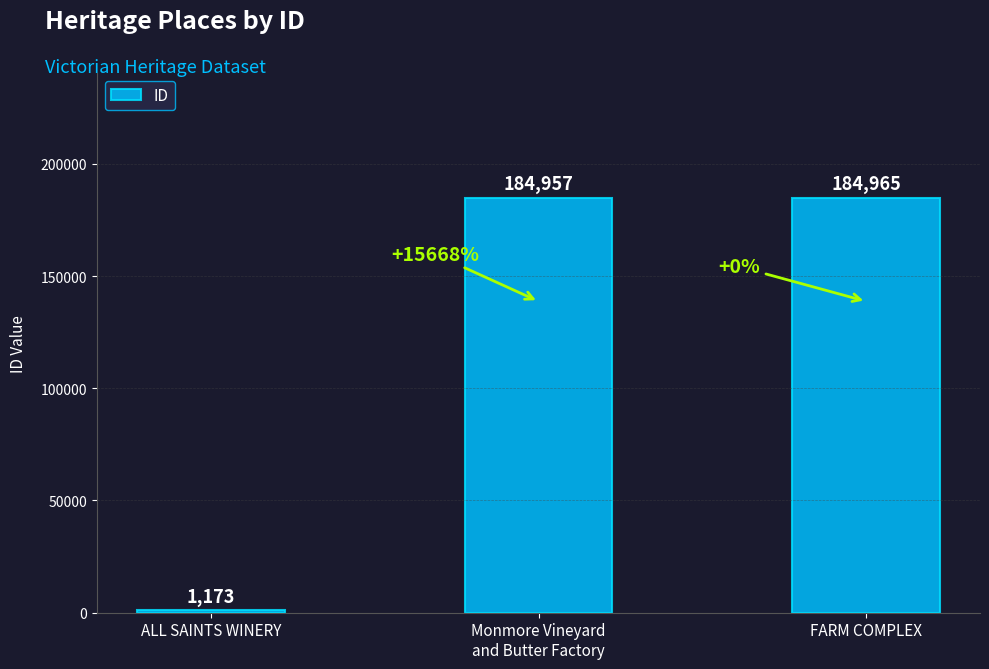

Which has a higher value, FARM COMPLEX or ALL SAINTS WINERY?

FARM COMPLEX